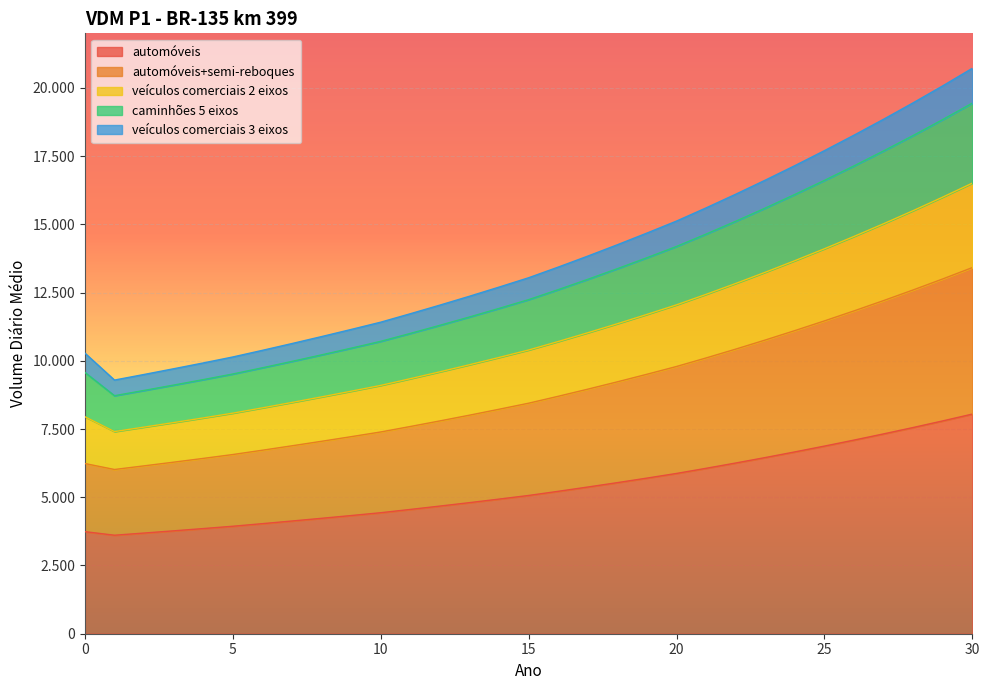

True or false: caminhões 5 eixos and automóveis+semi-reboques intersect in this chart.

False